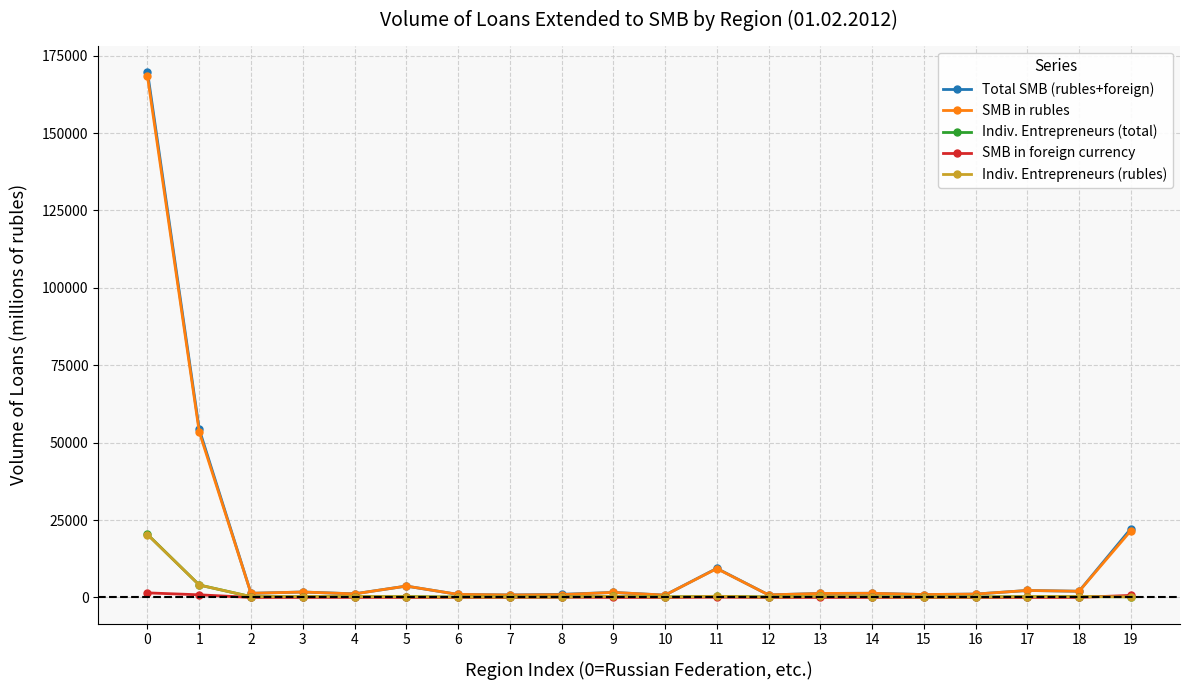

What is the value of the Indiv. Entrepreneurs (rubles) point at the 14th from the left?

324